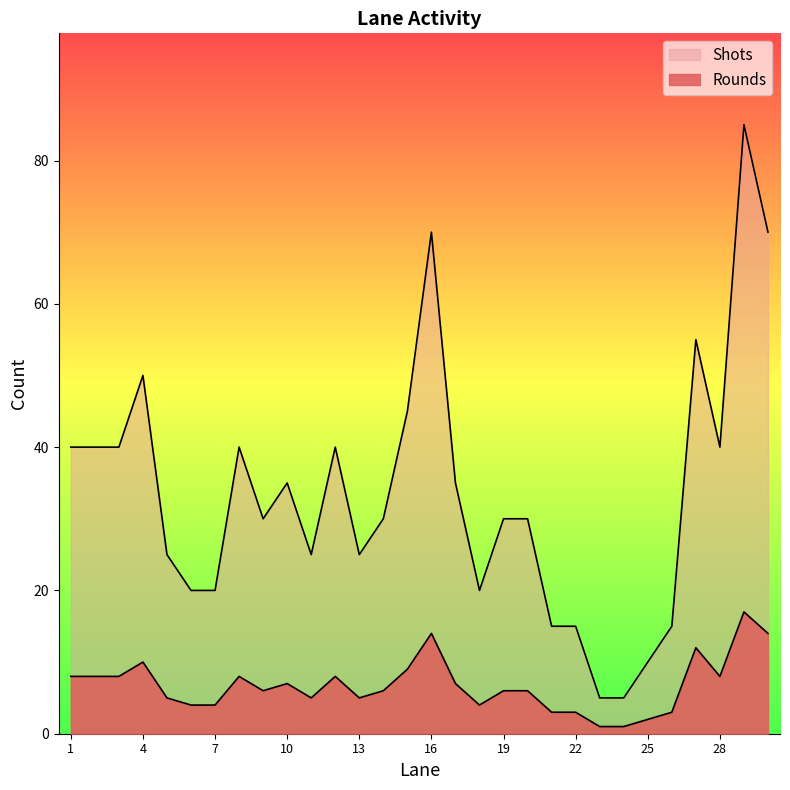

Count the number of categories in the chart.

30